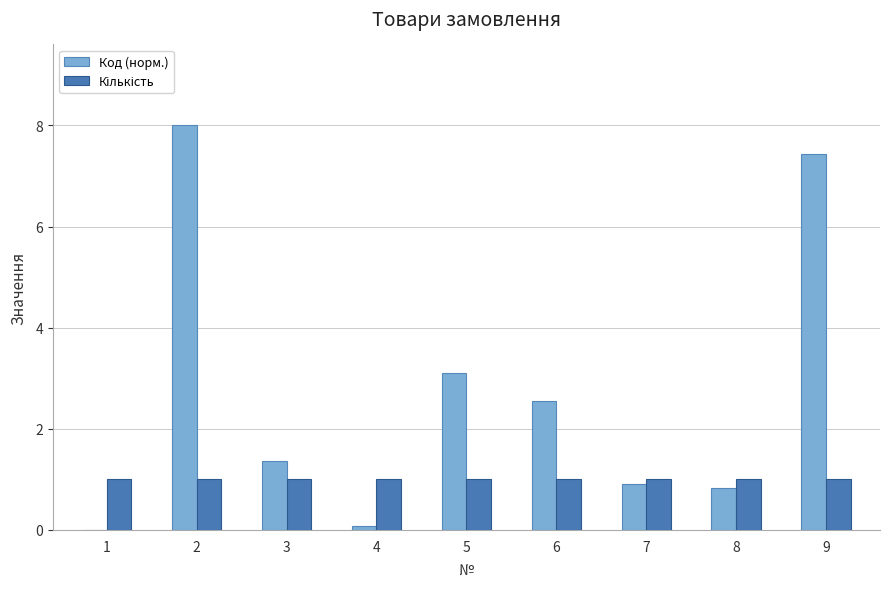

The value of Код (норм.) at 7 is 0.9. True or false?

True